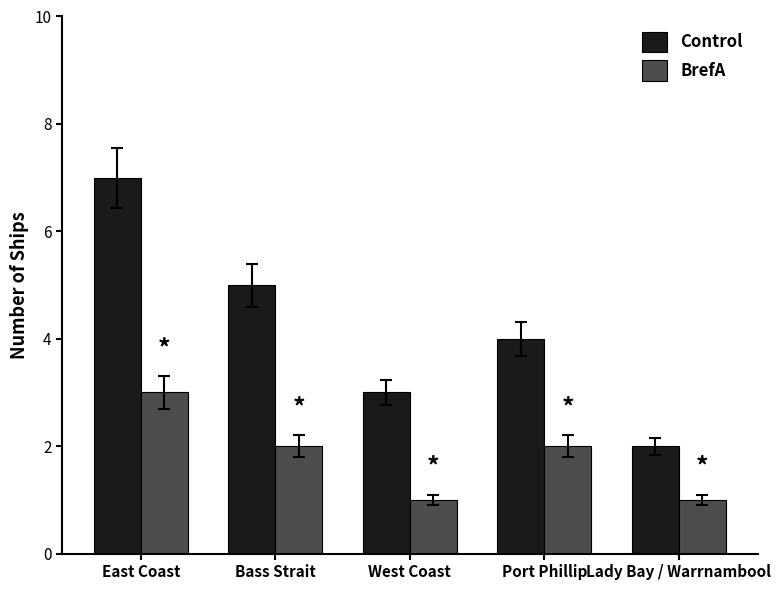

What is the difference between the second highest and second lowest values in the Control series?

2